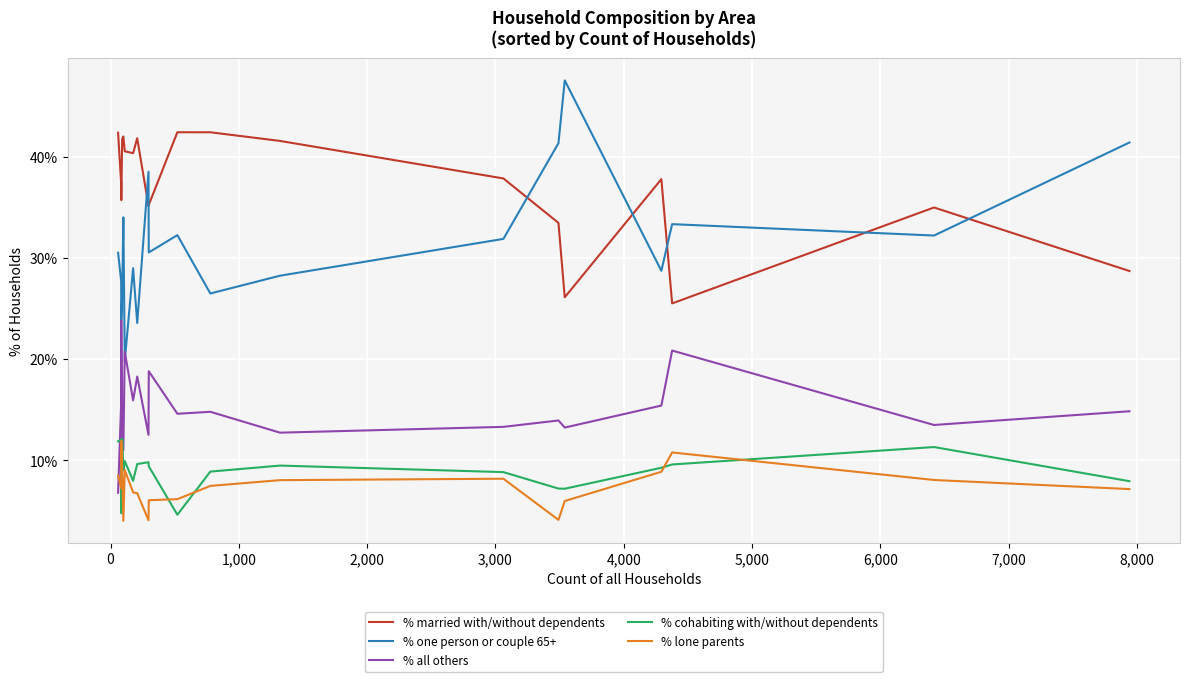

Which series has the largest range (max minus min)?

% one person or couple 65+